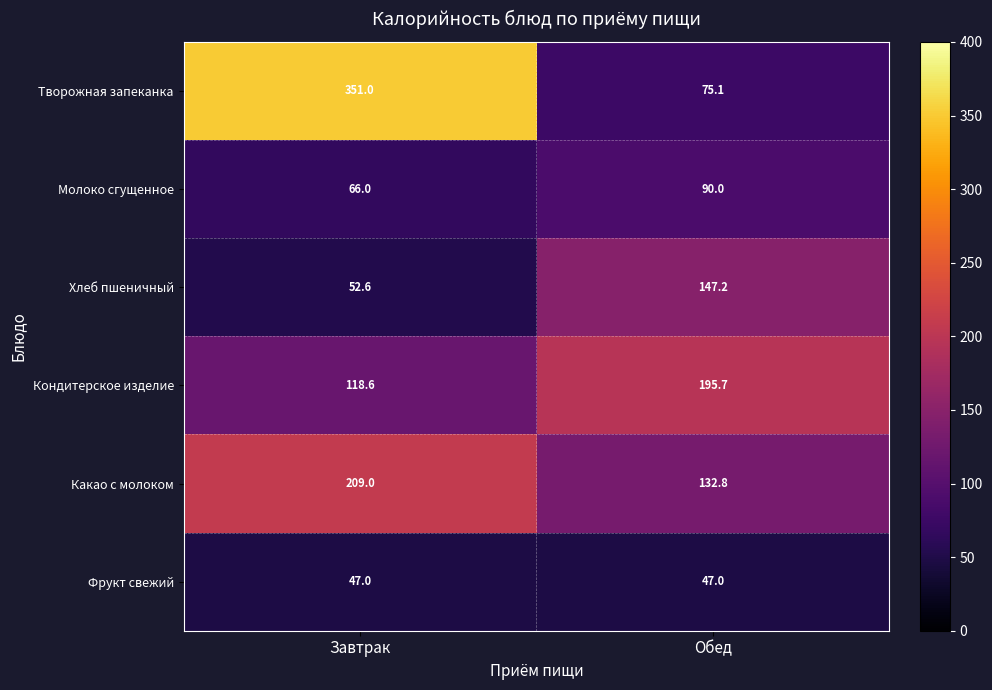

Which category has the lowest value in the Кондитерское изделие series?

Завтрак